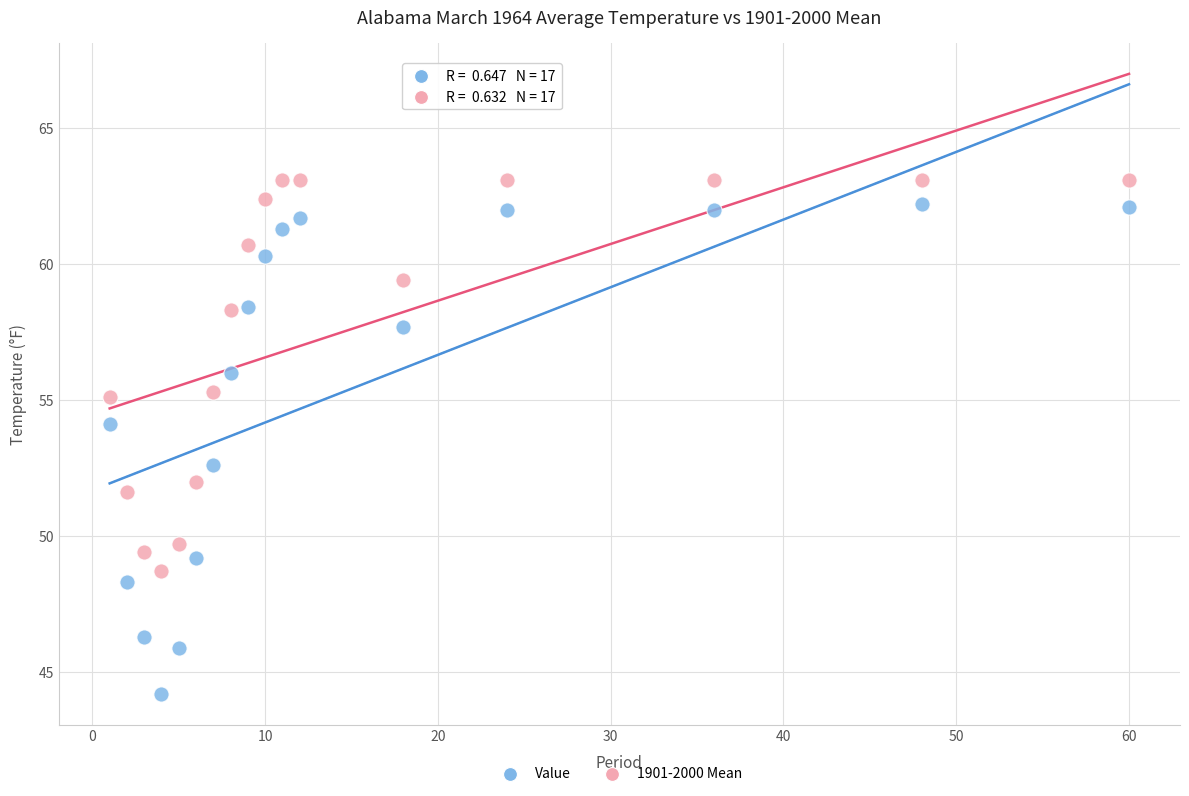

Which series reaches the minimum Y coordinate?

Value